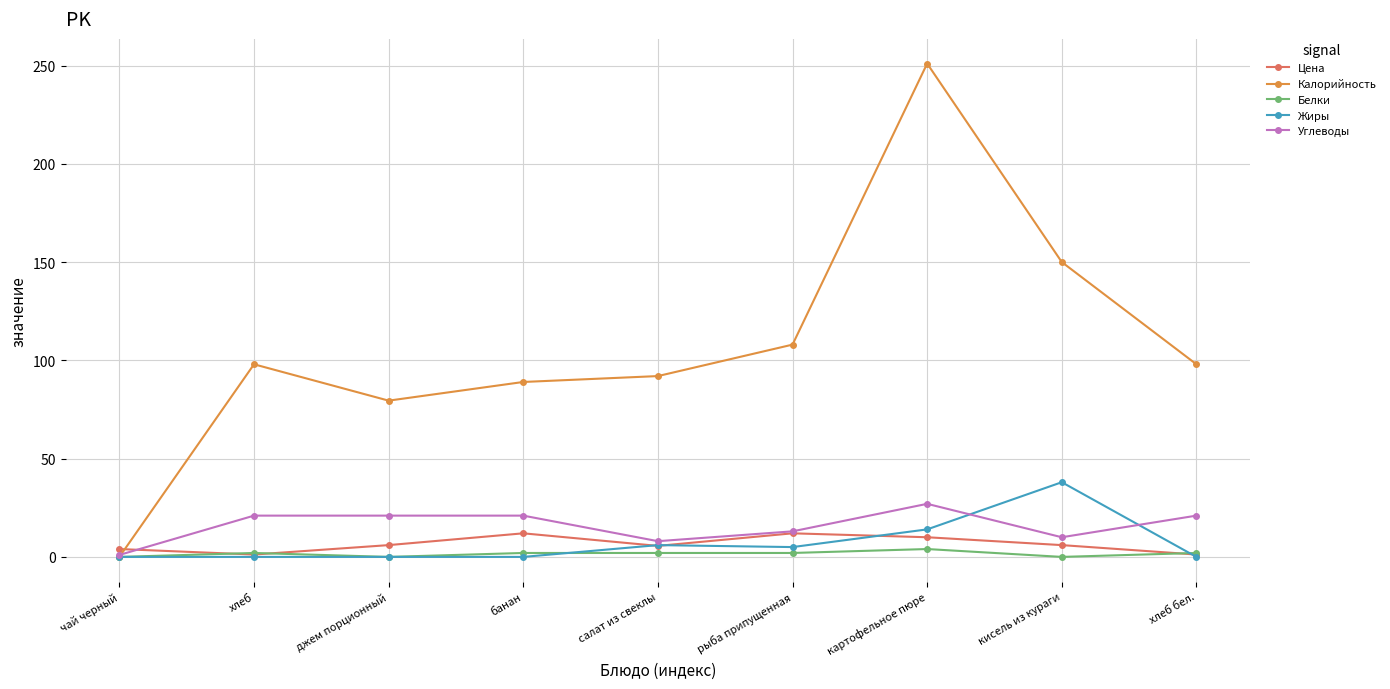

At how many categories does at least one series exceed 143?

2